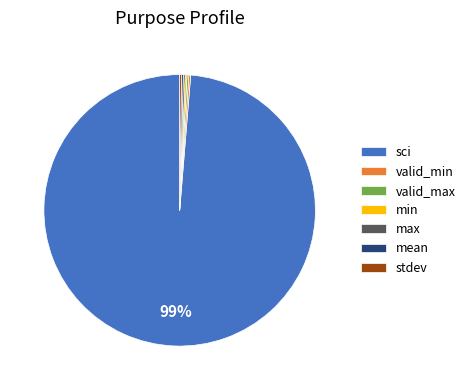

Is it true that sci is 99% of the pie?

True